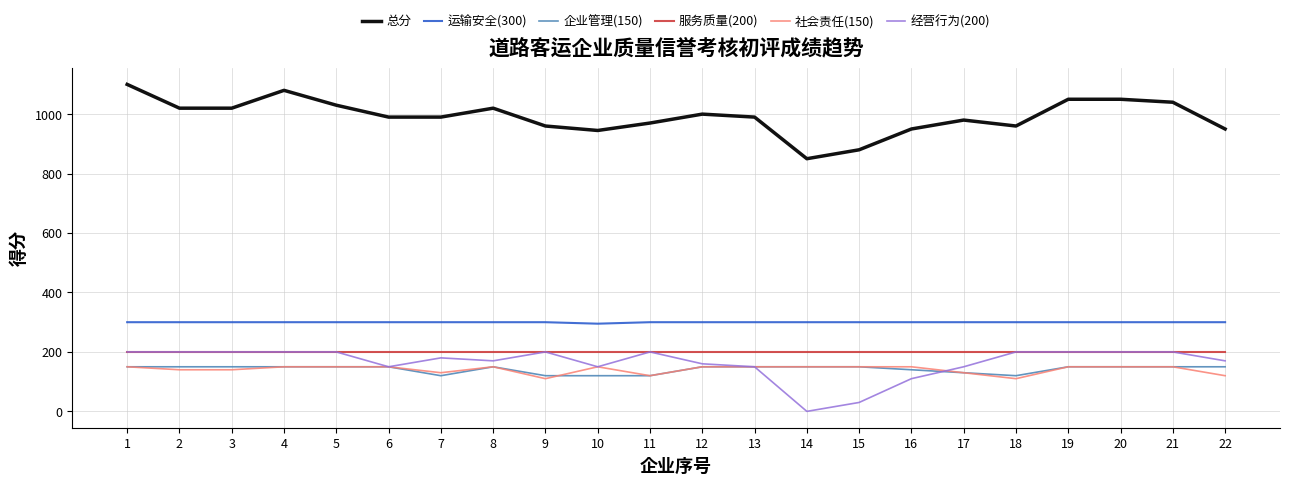

Is the value of 总分 at 18 greater than the value of 社会责任(150) at 6?

Yes